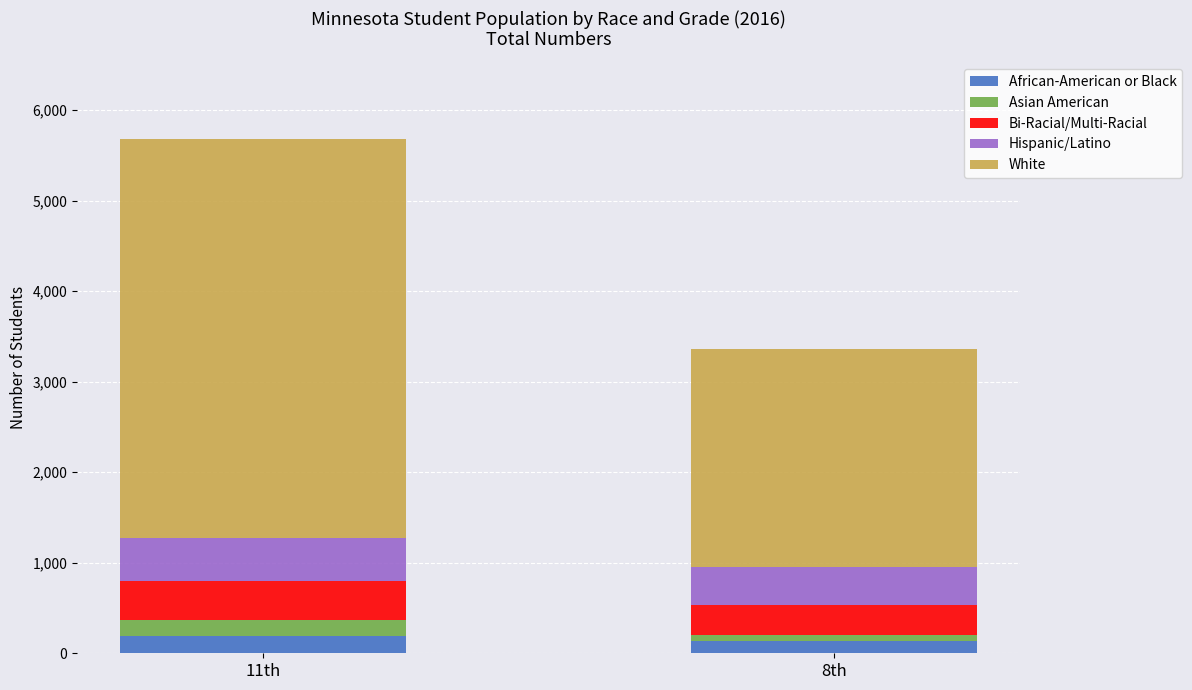

At which category is the sum across all series the highest?

11th